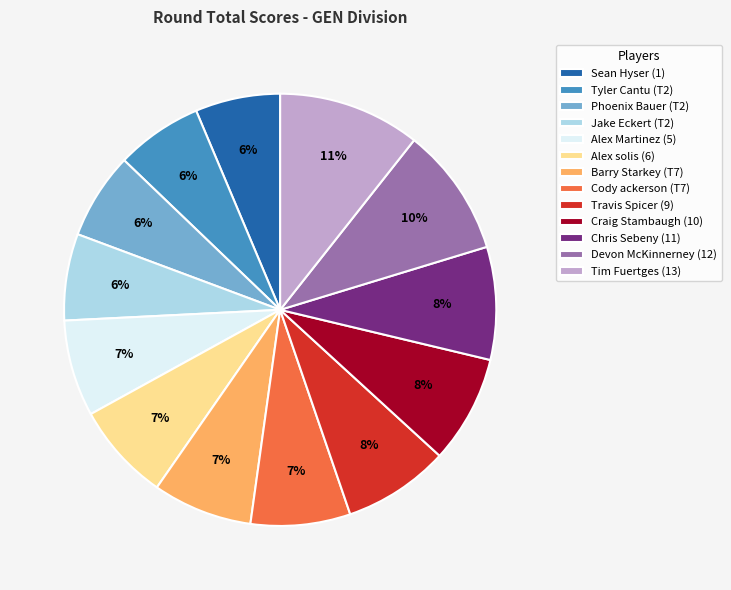

To the nearest percent, what is the average slice percentage?

8%